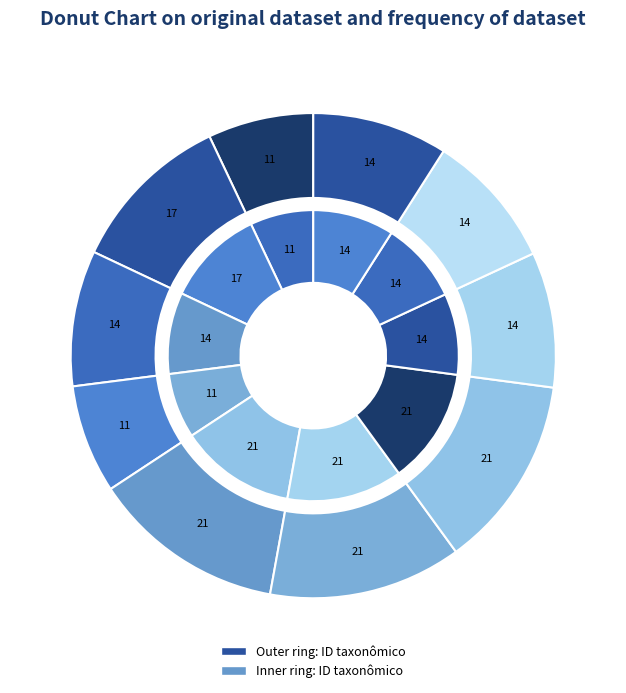

How many segments does this pie chart have?

10